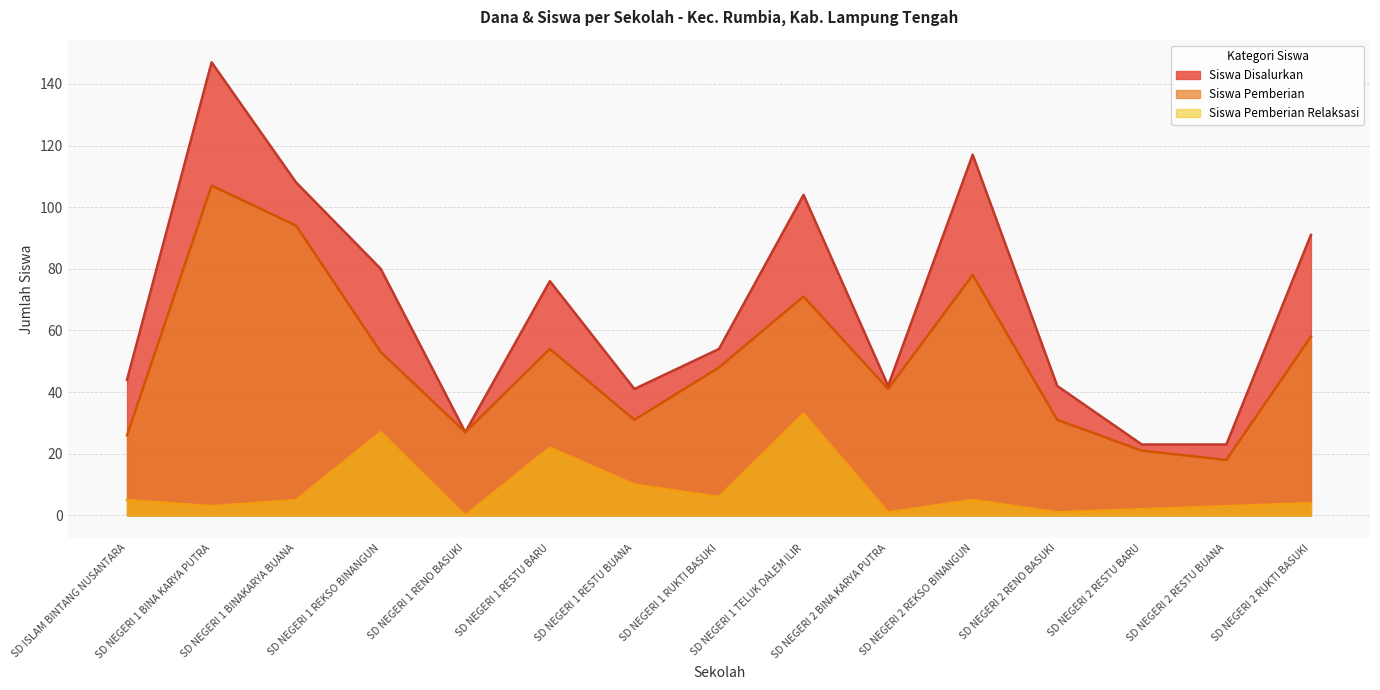

What is the value of the Dana Pemberian Relaksasi point at the 2nd from the left?

3